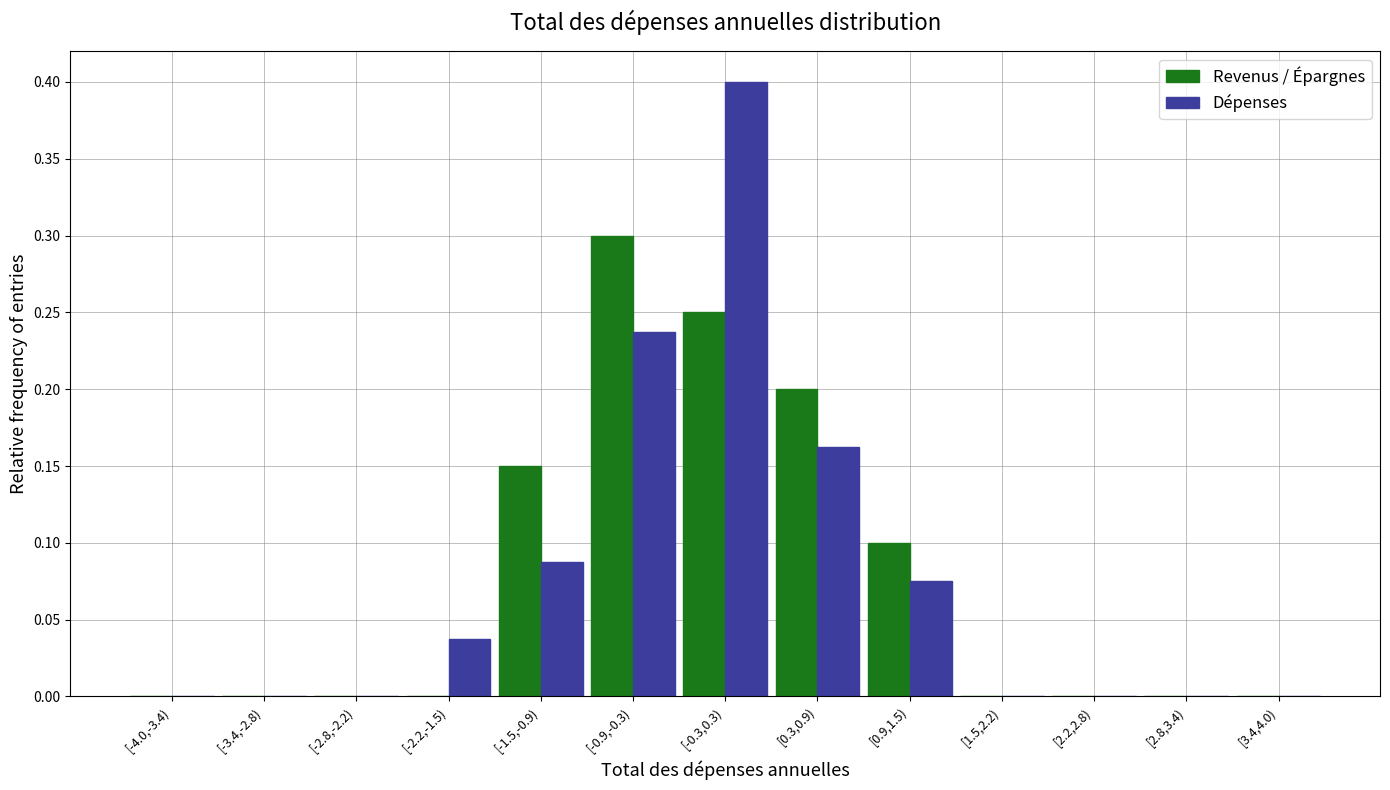

At which category is the sum across all series the highest?

[-0.3,0.3)